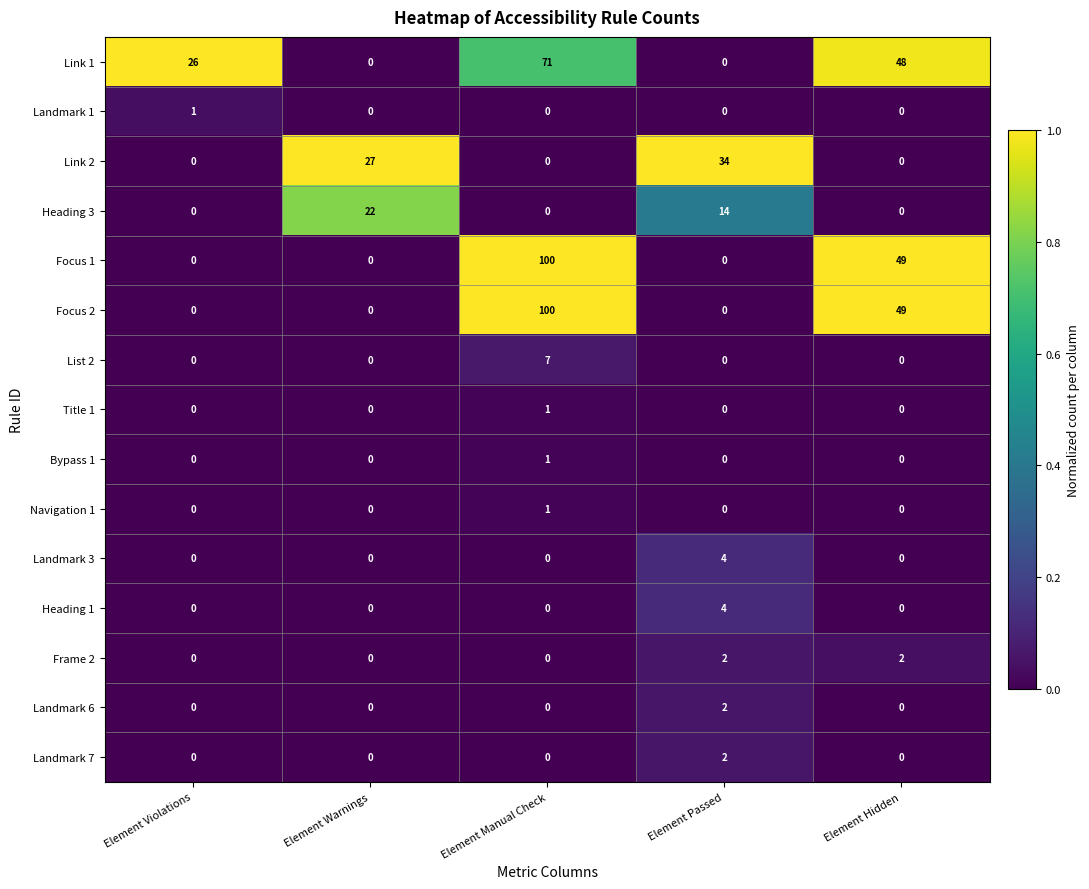

What is the difference between the maximum and minimum values in the Focus 1 series?

100